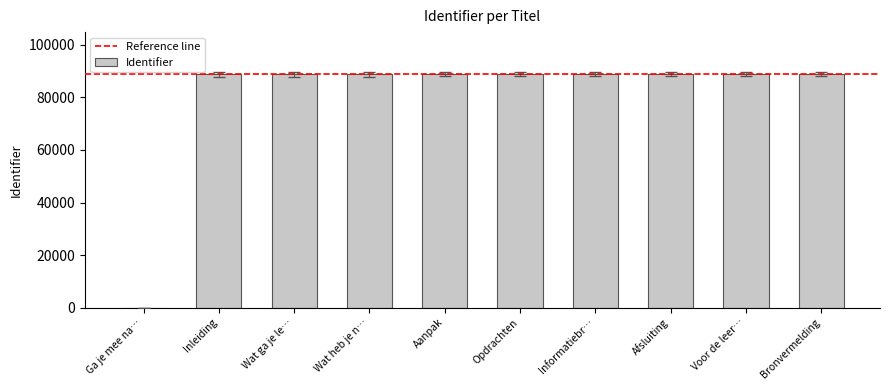

What is the sum of the values at Voor de leer… and Afsluiting?

177706